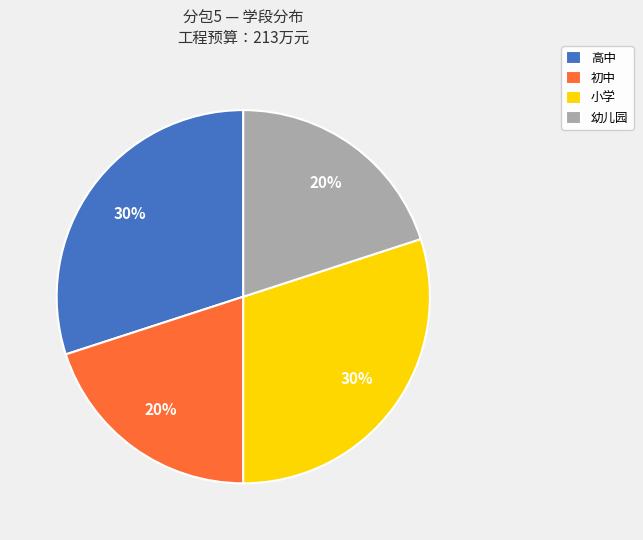

The 小学 slice represents 30% of the pie. True or false?

True